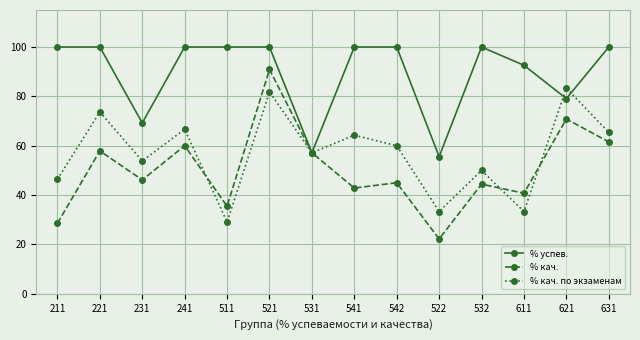

Rank the series by their average value, from highest to lowest.

% успев., % кач. по экзаменам, % кач.